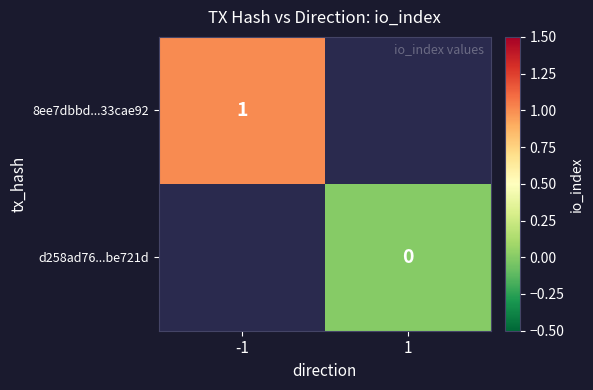

The value of 8ee7dbbd...33cae92 at -1 is 1. True or false?

True